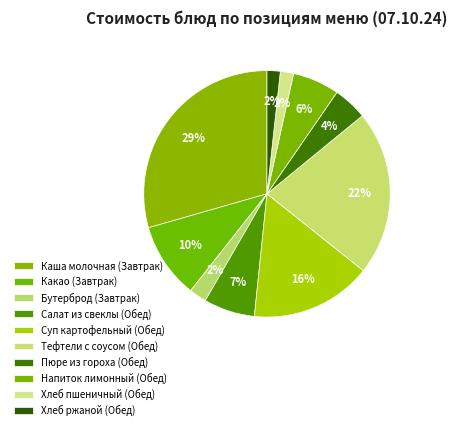

Approximately how many times larger is the value at Хлеб ржаной (Обед) compared to Тефтели с соусом (Обед)?

0.1